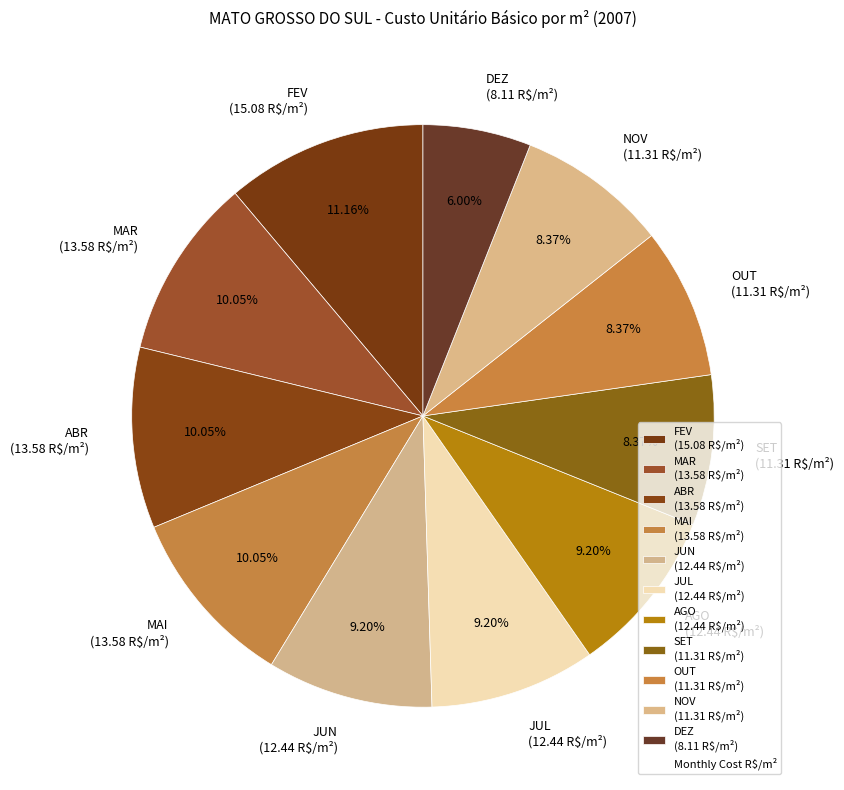

How many segments does this pie chart have?

11